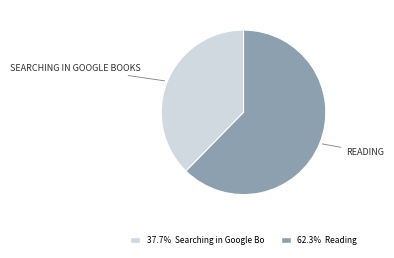

How many slices are in this pie chart?

2